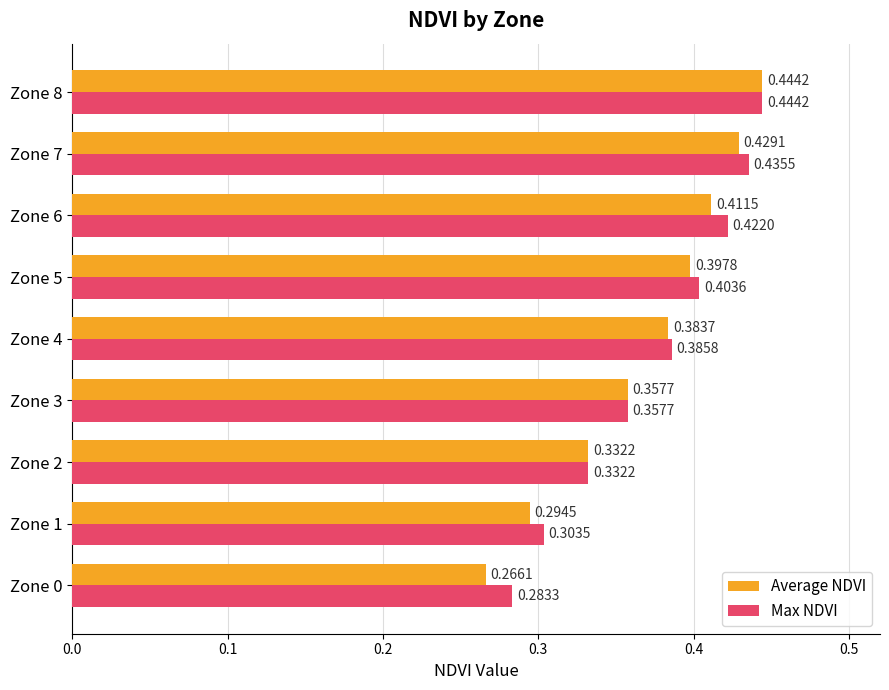

Which series changed the most between Zone 3 and Zone 4?

Max NDVI